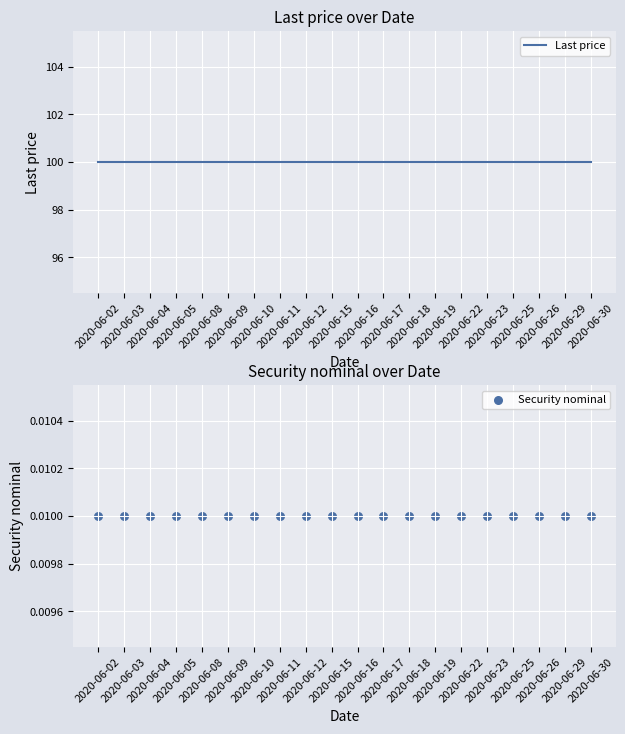

What are all the series names shown in the legend?

Last price, Security nominal